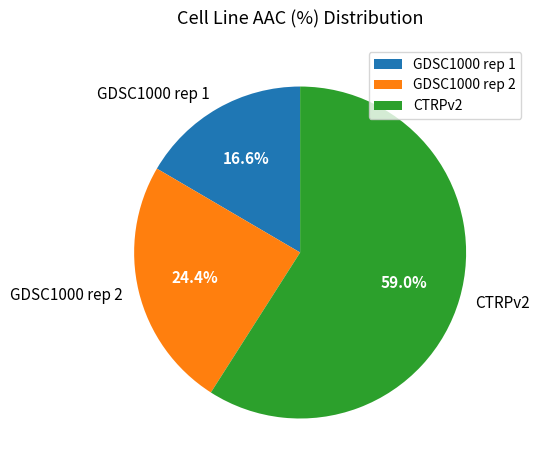

Rank the categories by value from lowest to highest.

GDSC1000 rep 1, GDSC1000 rep 2, CTRPv2